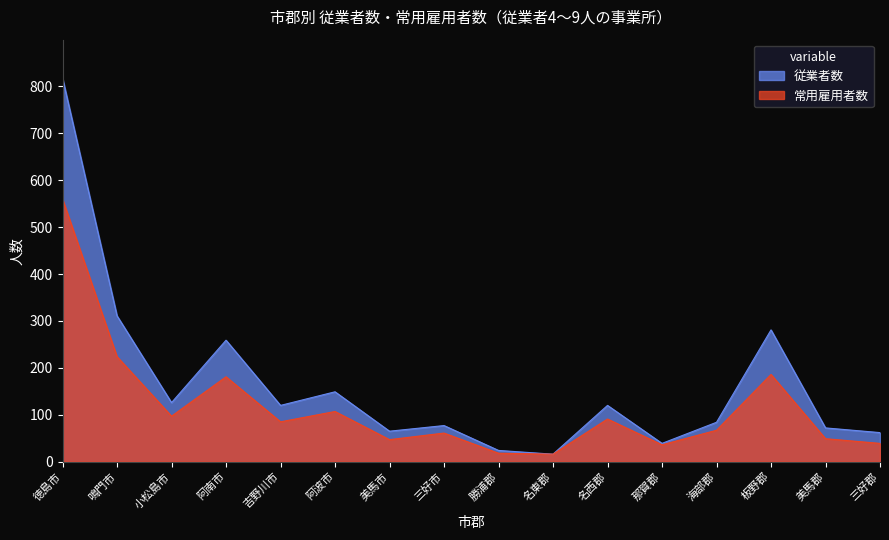

Rank the series at 三好市 from highest to lowest value.

従業者数, 常用雇用者数